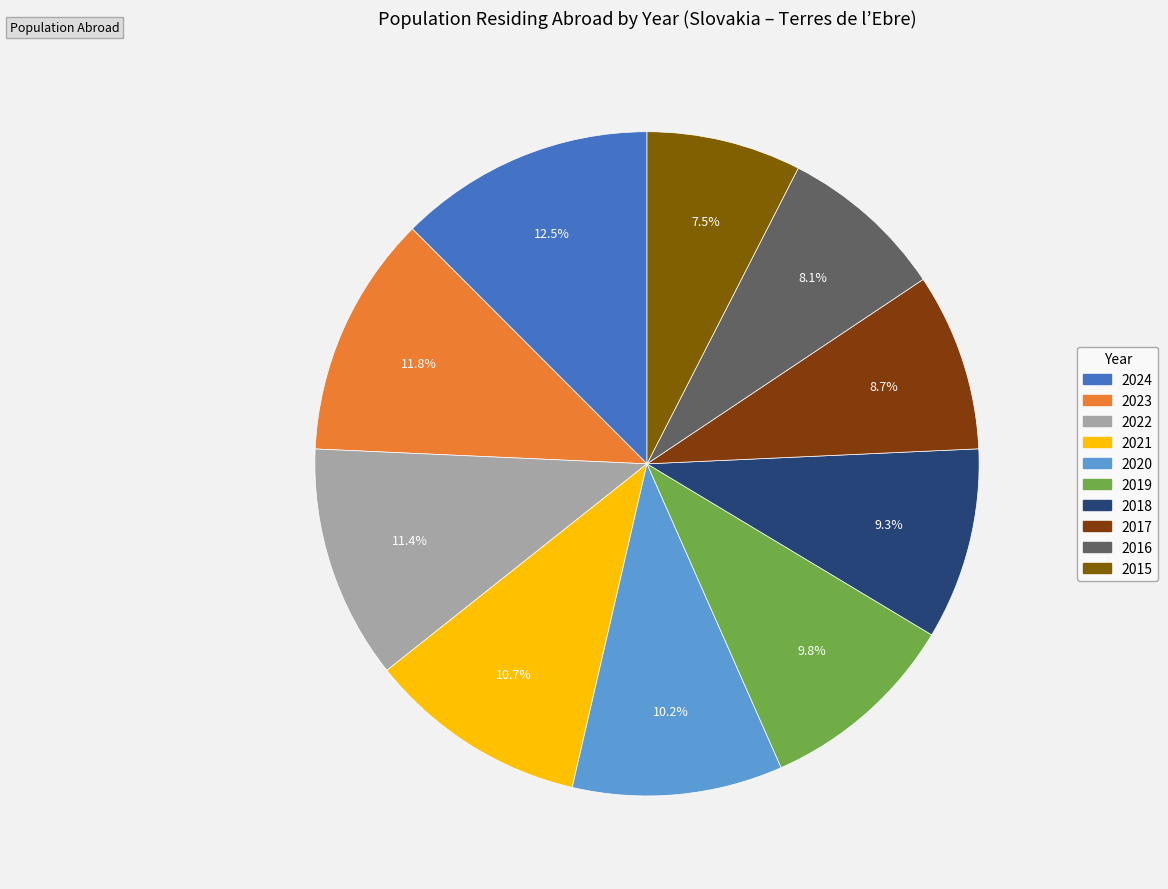

Is there a majority slice in this chart?

No